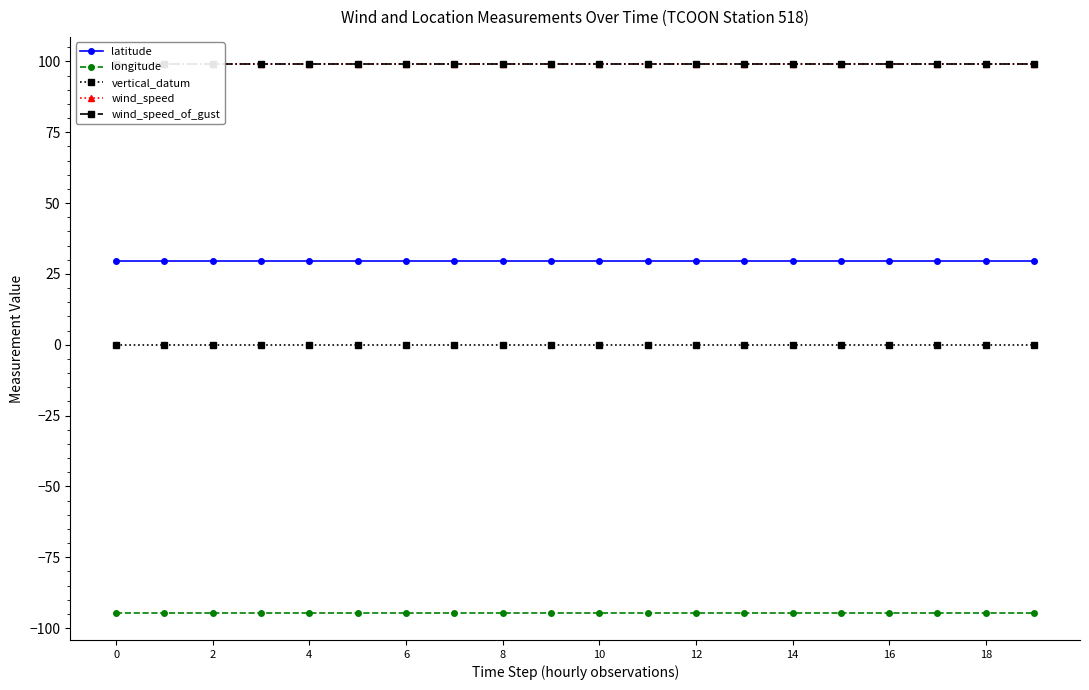

What is the maximum value for wind_speed?

99.0